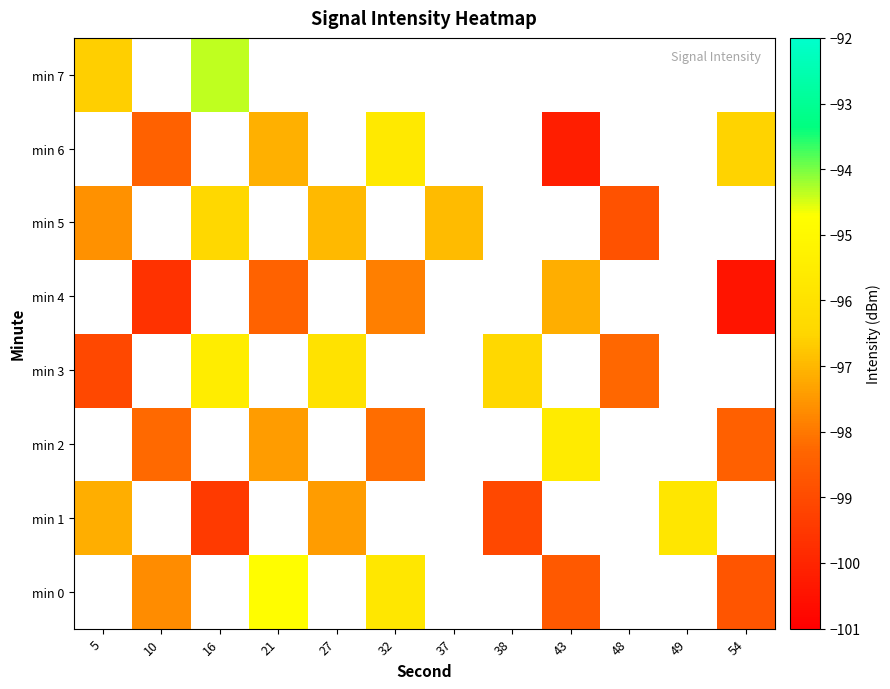

How many values in min 0 are below zero?

5